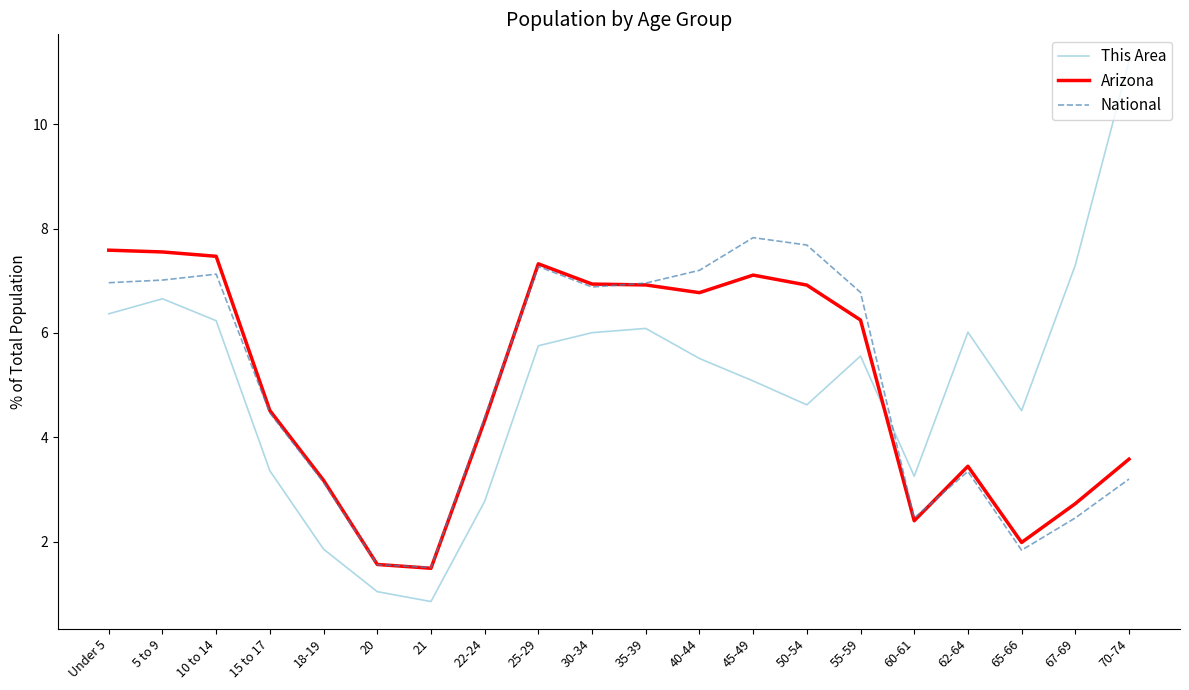

What is the difference between the highest and lowest values at 10 to 14?

1.2